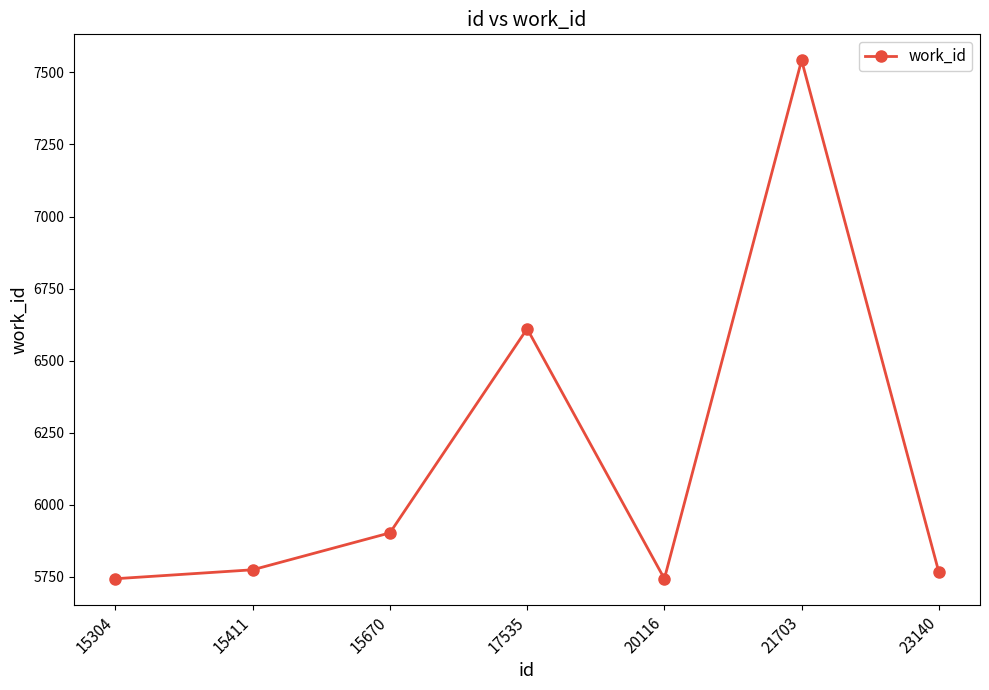

What is the ratio of the value at 17535 to the value at 15411?

1.1